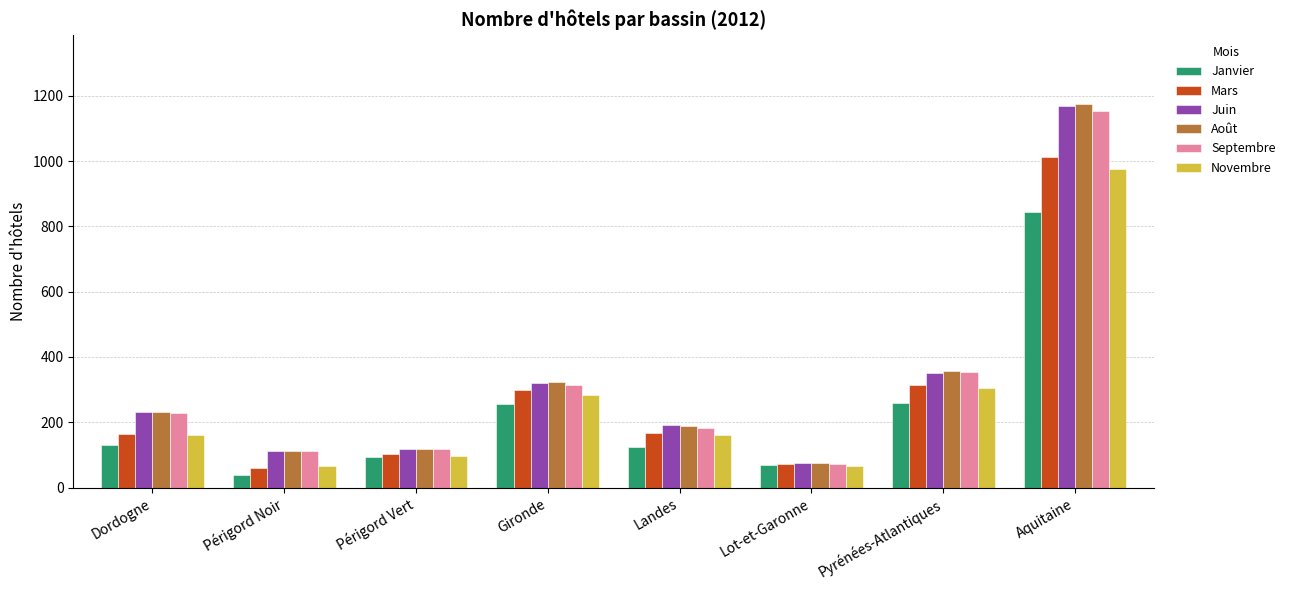

Which category has the lowest value in the Juin series?

Lot-et-Garonne